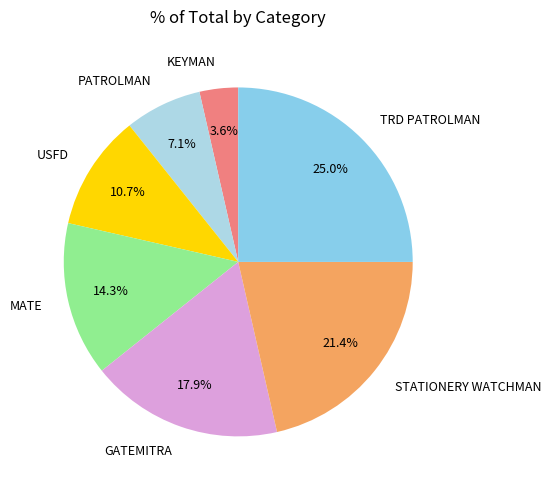

Which category has the smallest portion of the pie?

KEYMAN